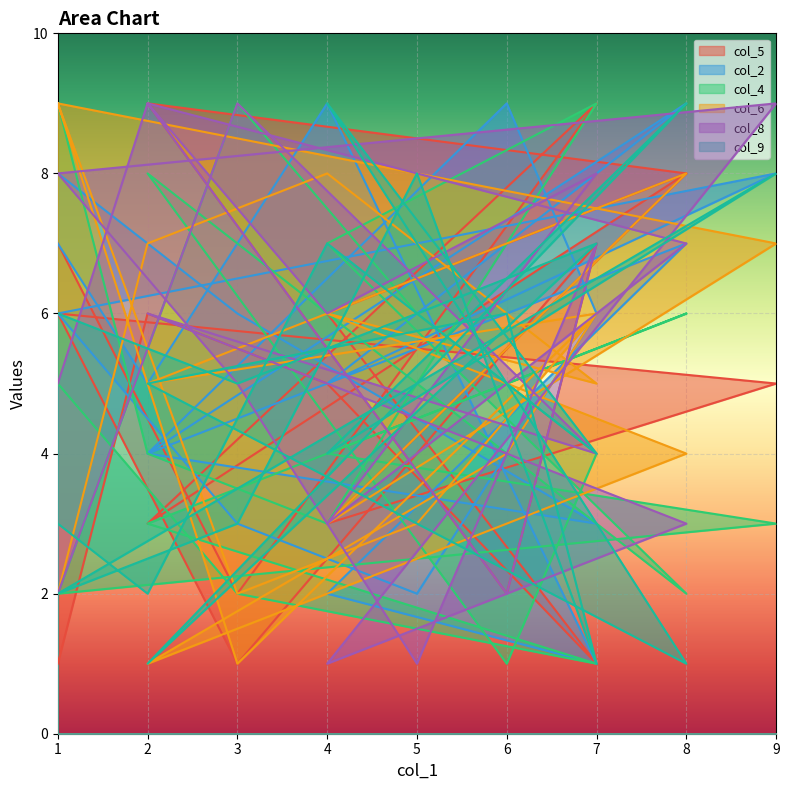

Which series ends up on top after the final intersection of col_6 and col_8?

col_8